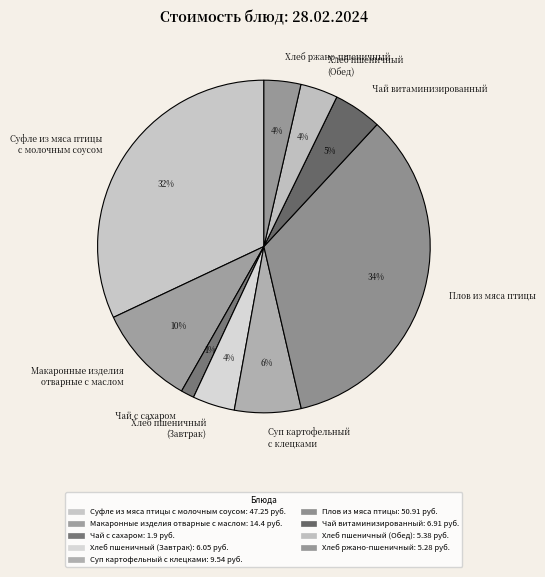

What is the smallest slice in the pie chart?

Чай с сахаром